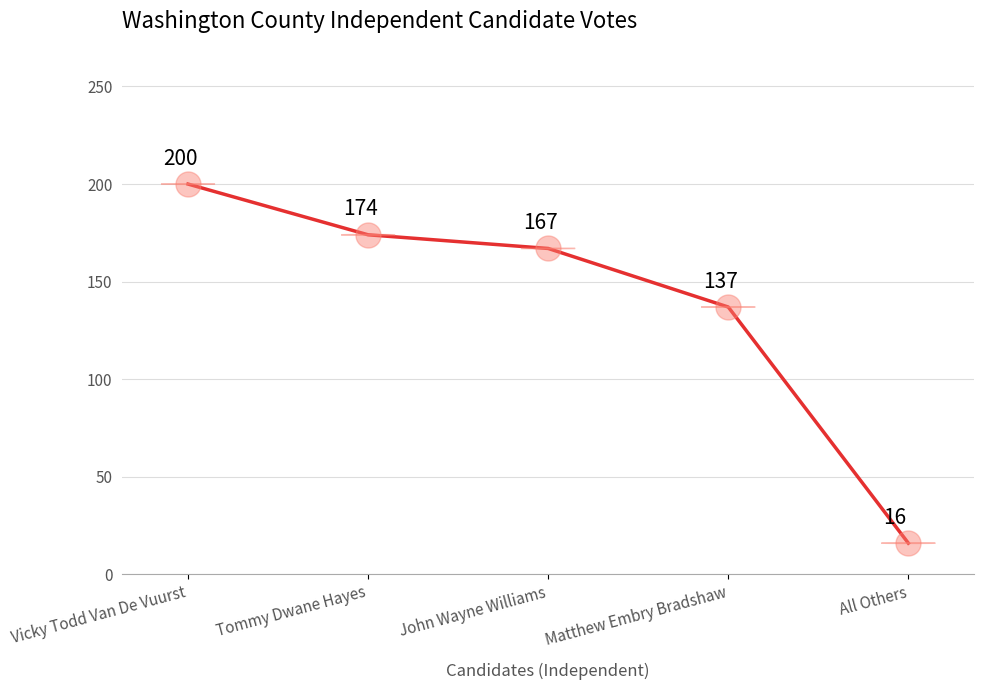

Count the number of categories in the chart.

5